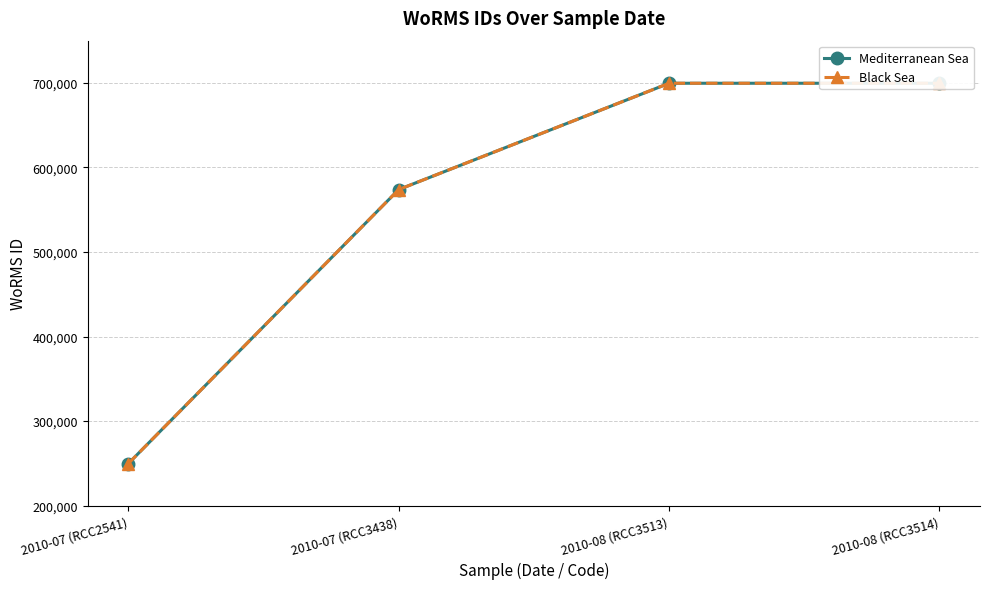

The Black Sea series shows 573853 at 2010-07 (RCC3438). True or false?

True